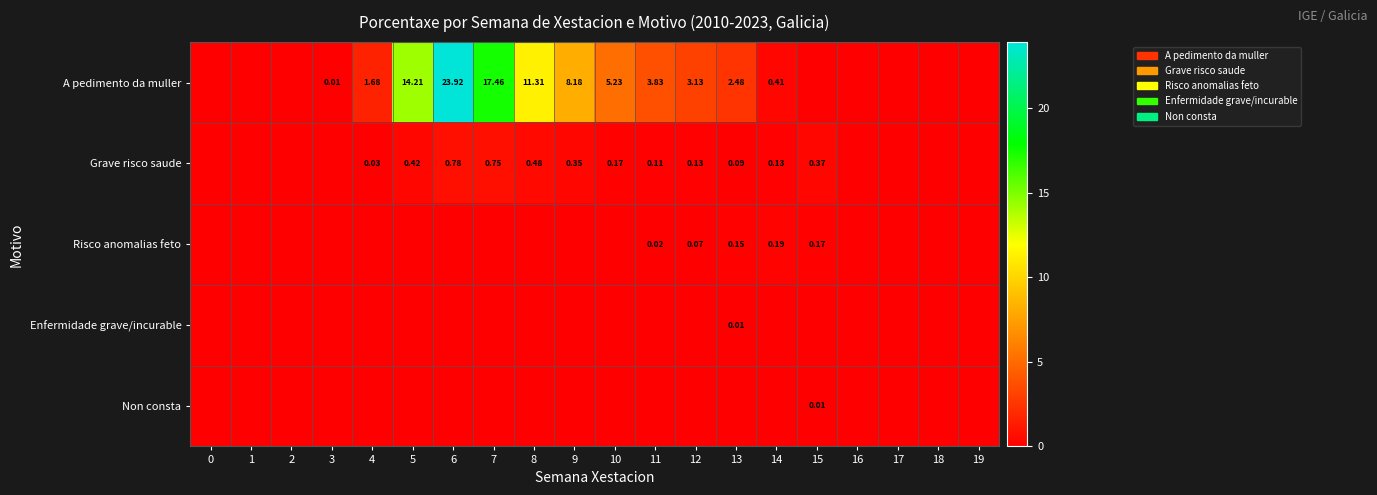

The Grave risco saude series shows 0.3 at 3. True or false?

False